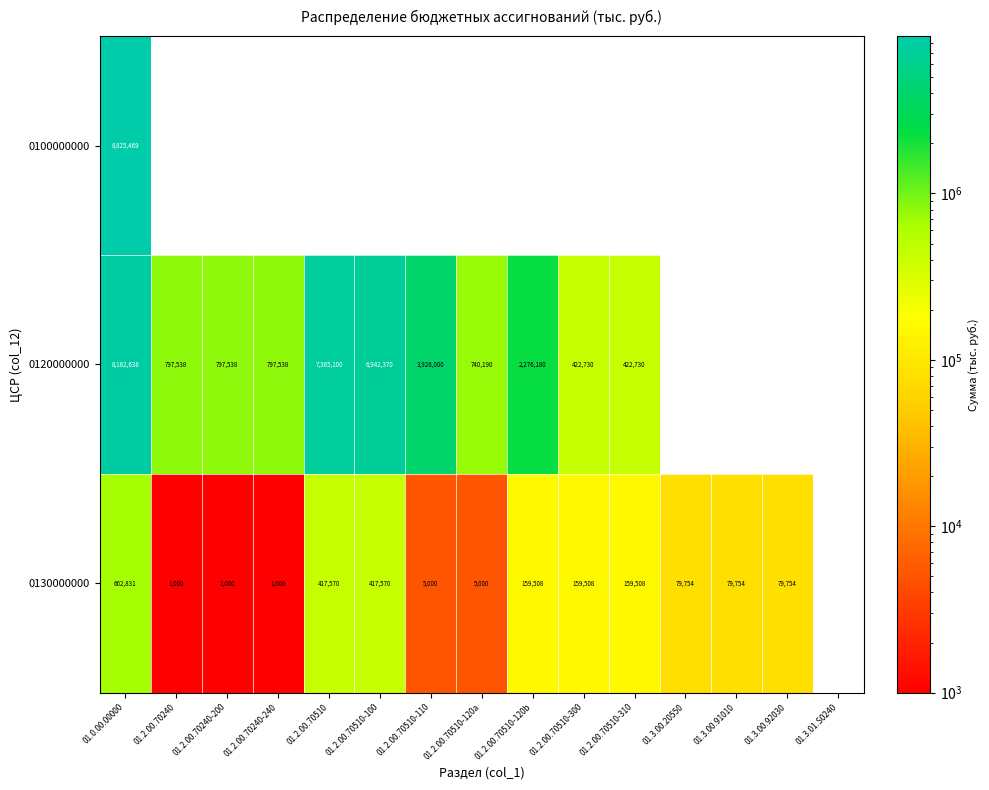

What is the spread (max minus min) of values at 01.0.00.00000?

8162638